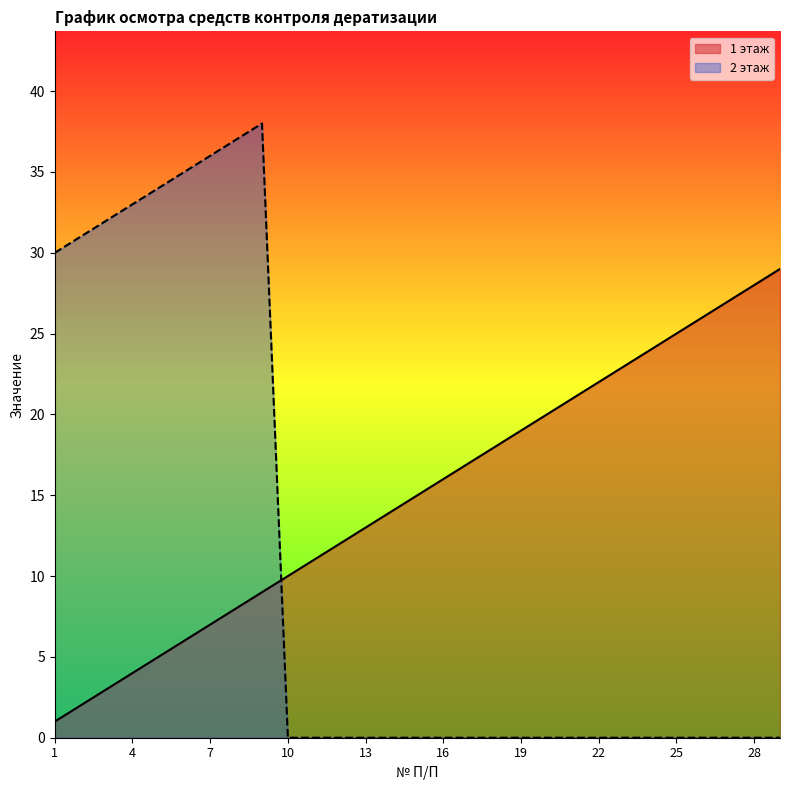

Which has a higher value, 8 or 26?

26